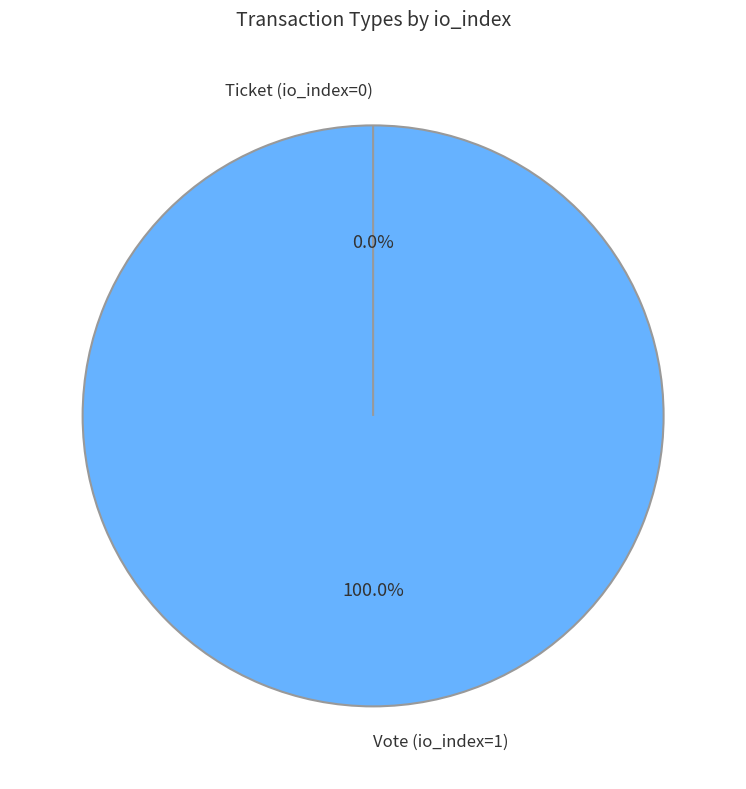

What is the total percentage of Vote (io_index=1) and Ticket (io_index=0)?

100.0%